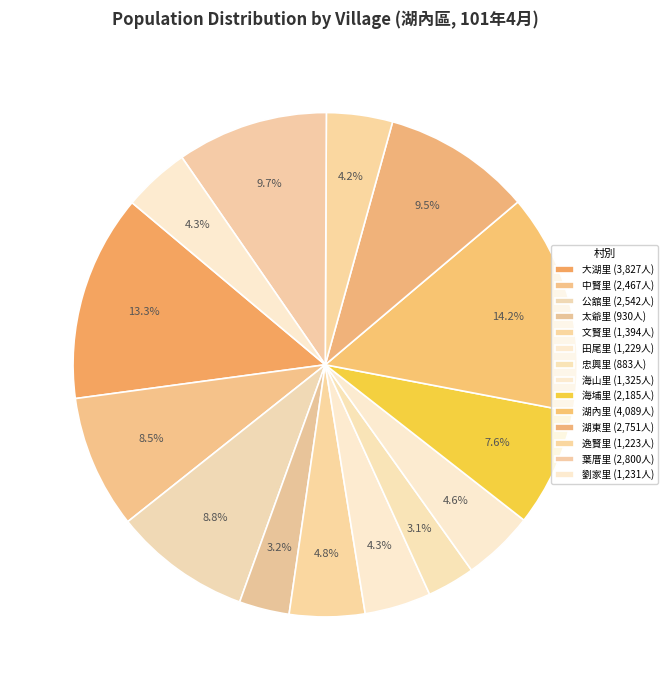

What percentage is the 文賢里 slice, to the nearest percent?

5%